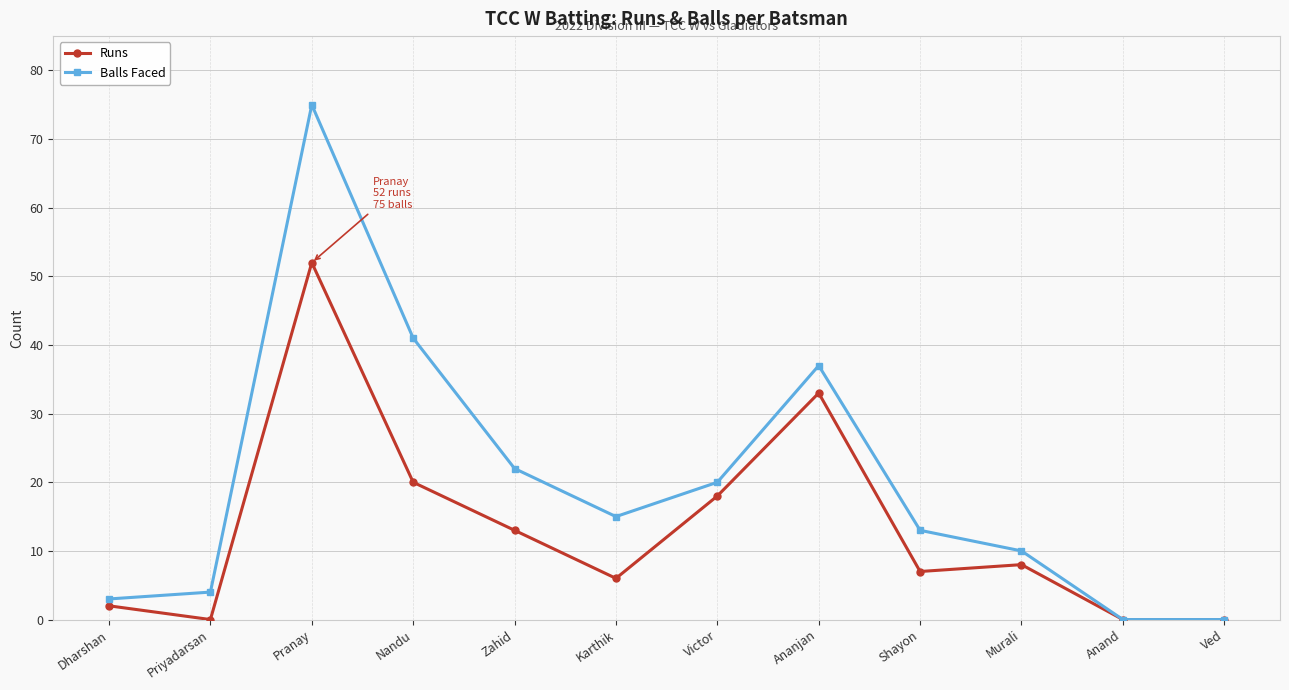

Does the chart have visible grid lines?

Yes